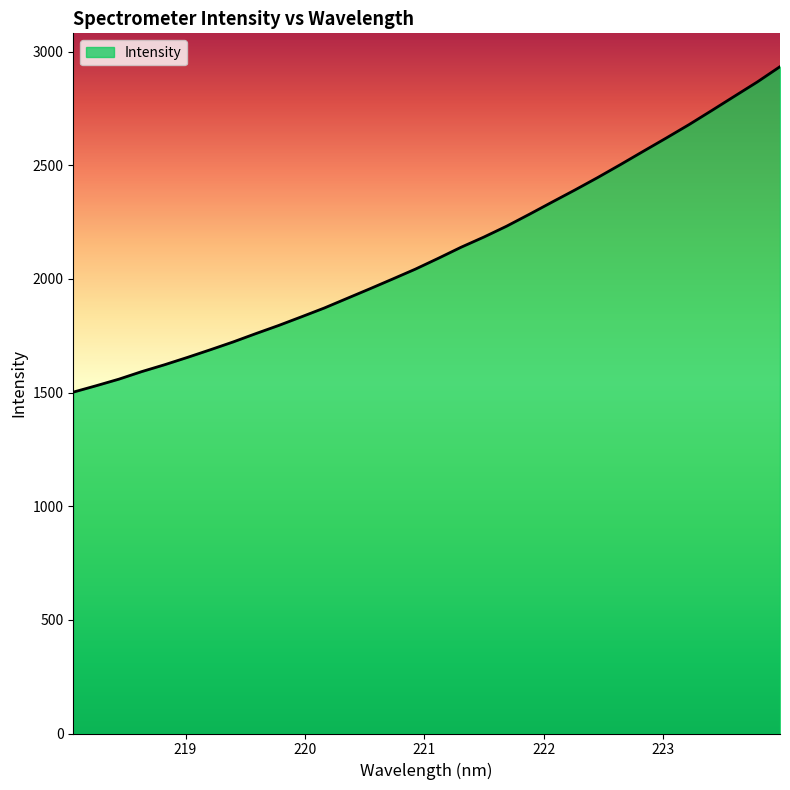

What is the difference between the maximum and minimum values?

1432.1